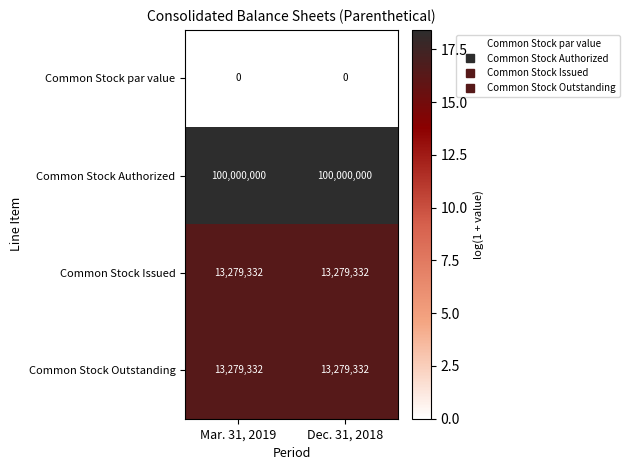

What is the lowest value of the Common Stock Issued series?

13279332